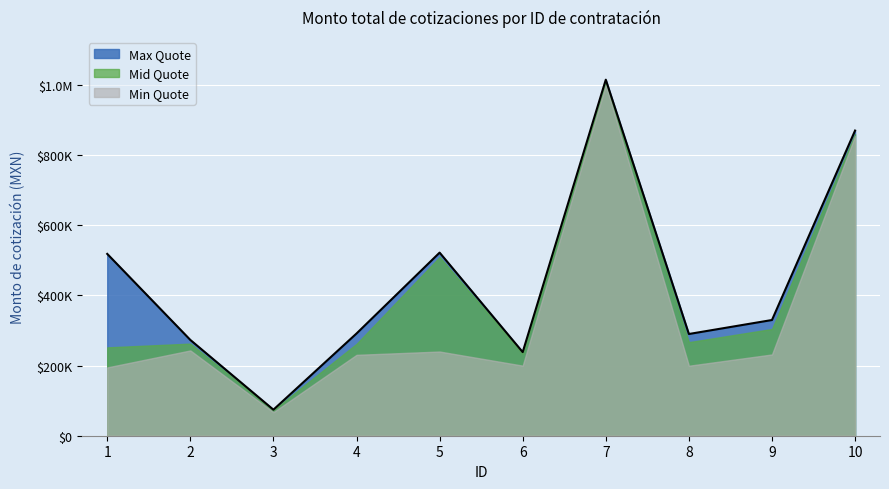

What is the sum of all Min Quote values?

3460646.3